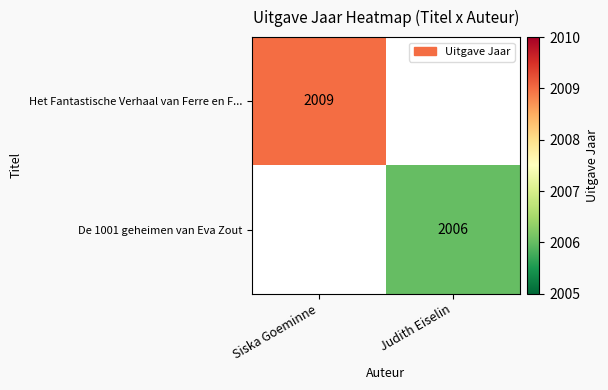

Is the value of Het Fantastische Verhaal van Ferre en F... at Siska Goeminne greater than the value of De 1001 geheimen van Eva Zout at Judith Eiselin?

Yes